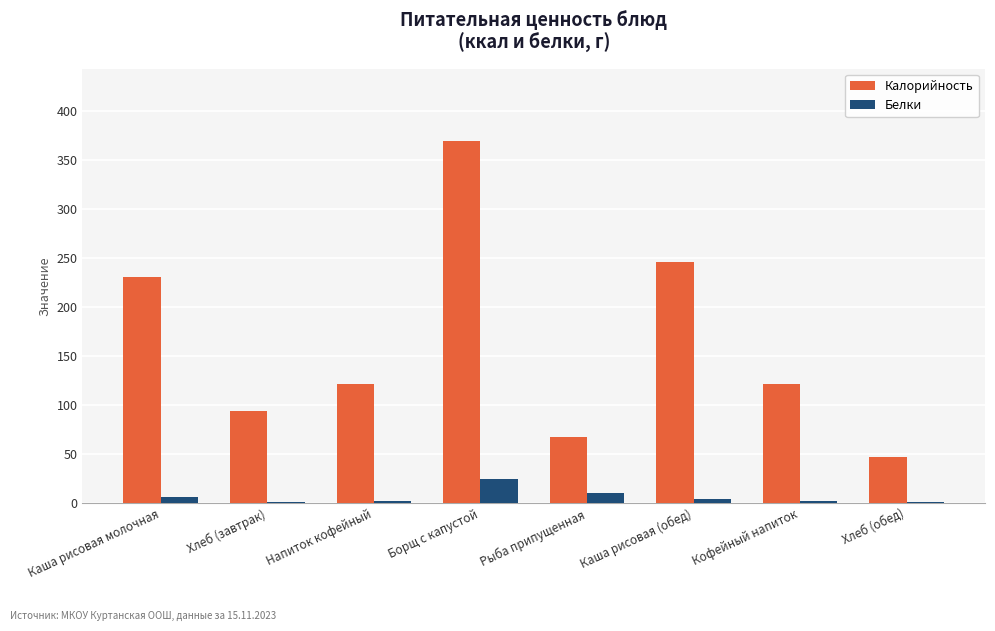

Which series has the widest spread of values?

Калорийность